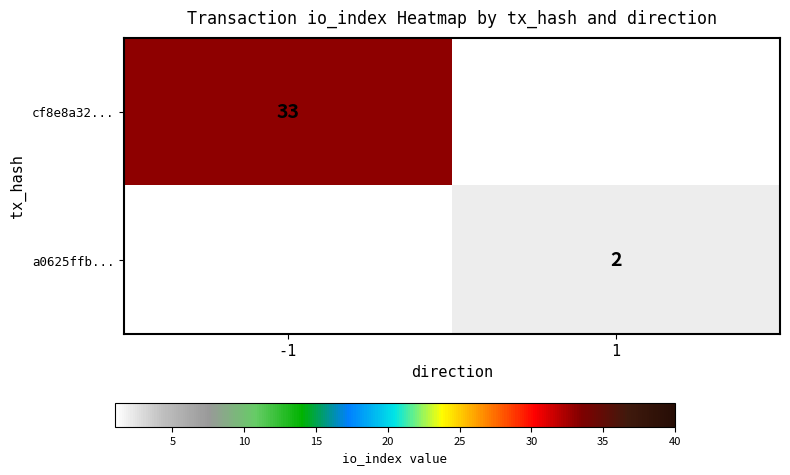

Which has a higher value, 1 or -1?

-1